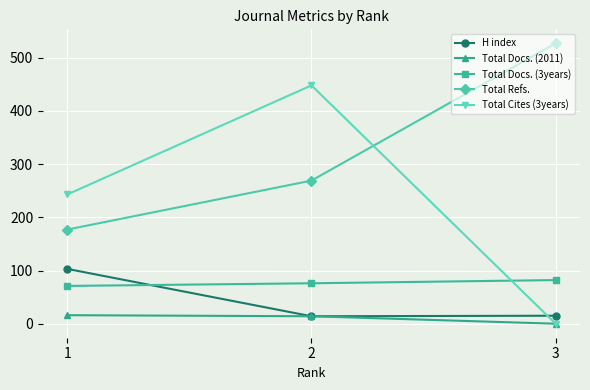

Is the value of Total Docs. (3years) at 3 greater than the value of Total Cites (3years) at 3?

Yes